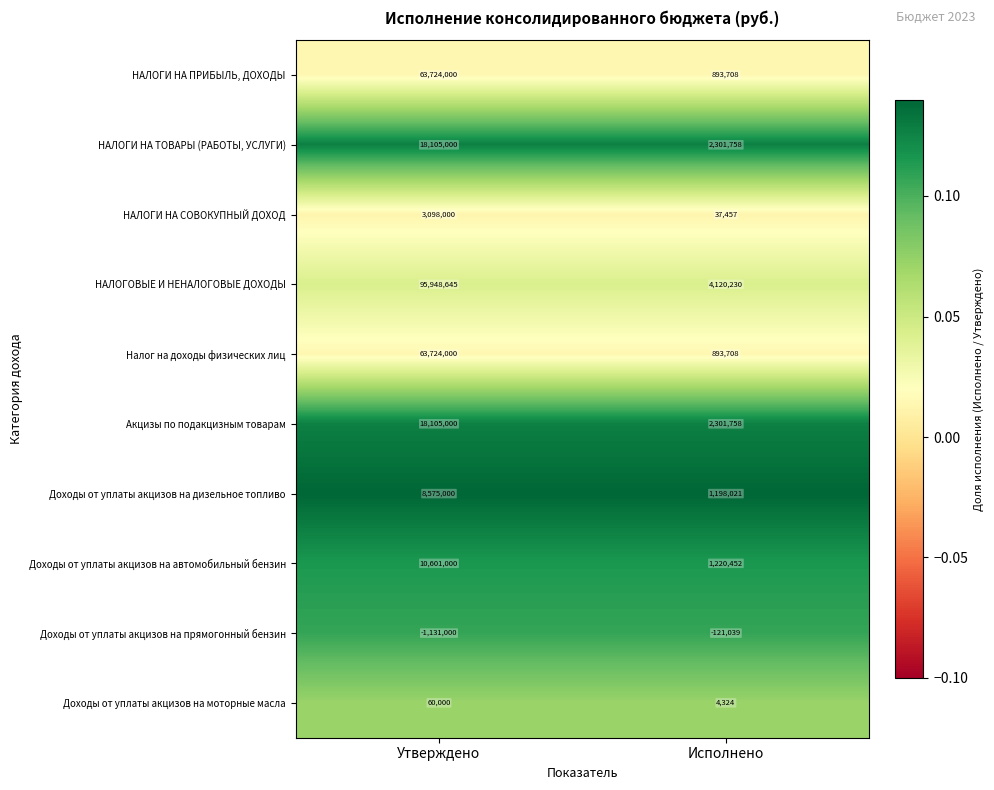

Which series has the largest range (max minus min)?

НАЛОГОВЫЕ И НЕНАЛОГОВЫЕ ДОХОДЫ